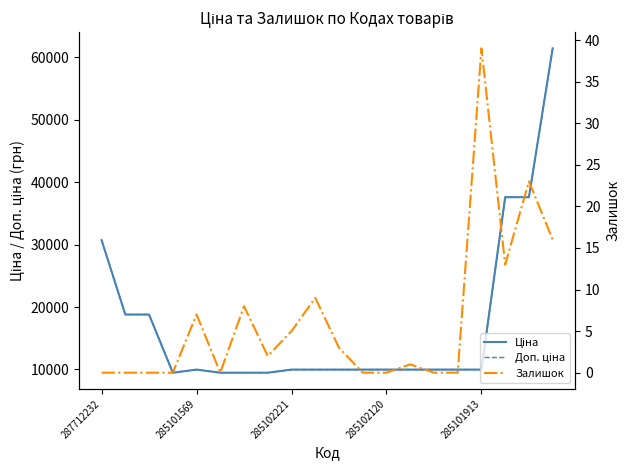

Is this an area chart (filled region under the line)?

No